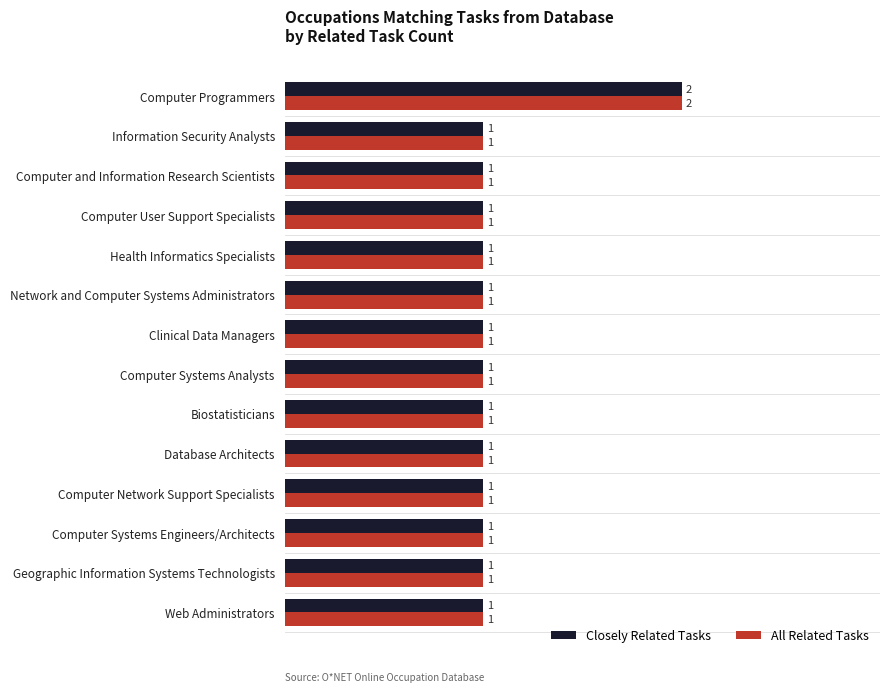

Is it true that All Related Tasks equals 0 at Network and Computer Systems Administrators?

False